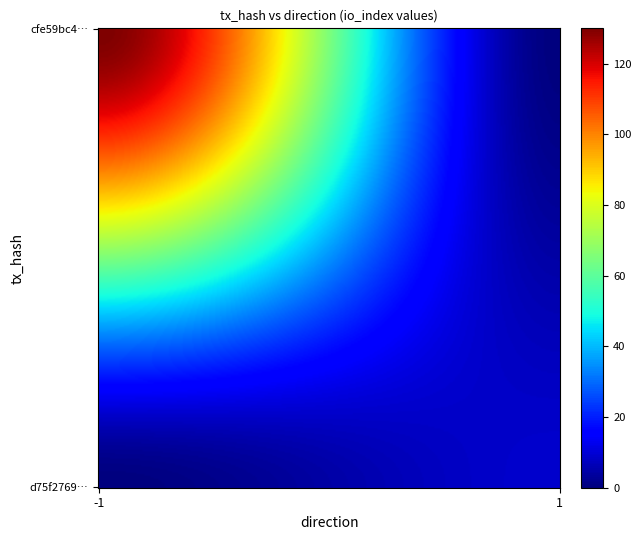

True or false: d75f276957a415b9f388eb7ebaf34fa33bafb6a has a value of 2 at direction.

False